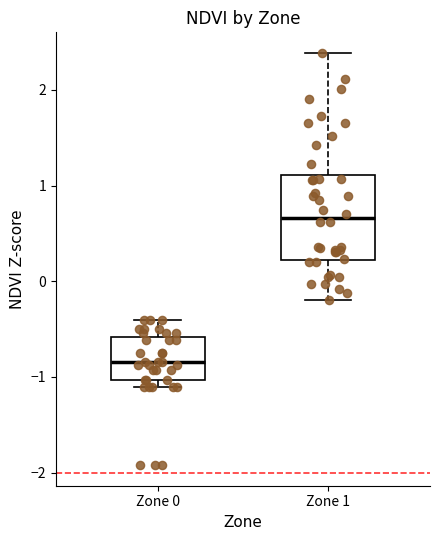

Reading left to right, transcribe this box plot: for each box, give where its median line is, the range the box spans, and where its two whiskers end, as read against the y-axis. The values are not printed on the chart, so give them approximately, as read against the axis.

Zone 0: median -0.8, box -1.0 to -0.6, whiskers -1.1 to -0.4
Zone 1: median 0.7, box 0.2 to 1.1, whiskers -0.2 to 2.4